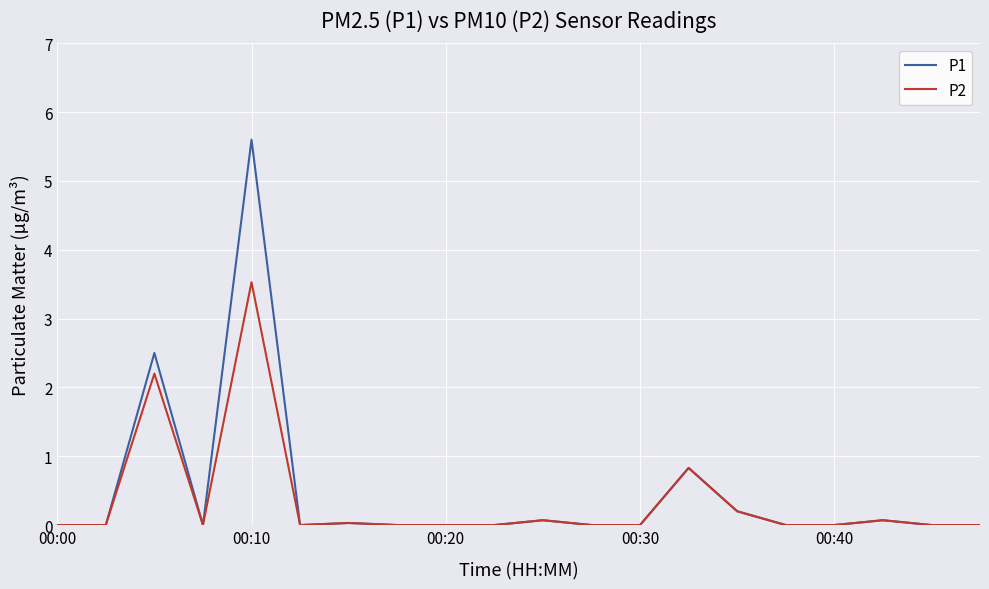

List the series in order of their peak value, lowest first.

P2, P1